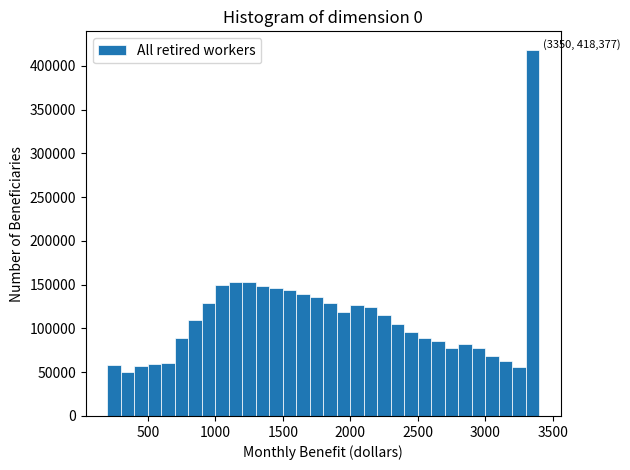

Around what value on the x-axis is the tallest bar? Give the approximate position of its centre, as read against the axis.

3350